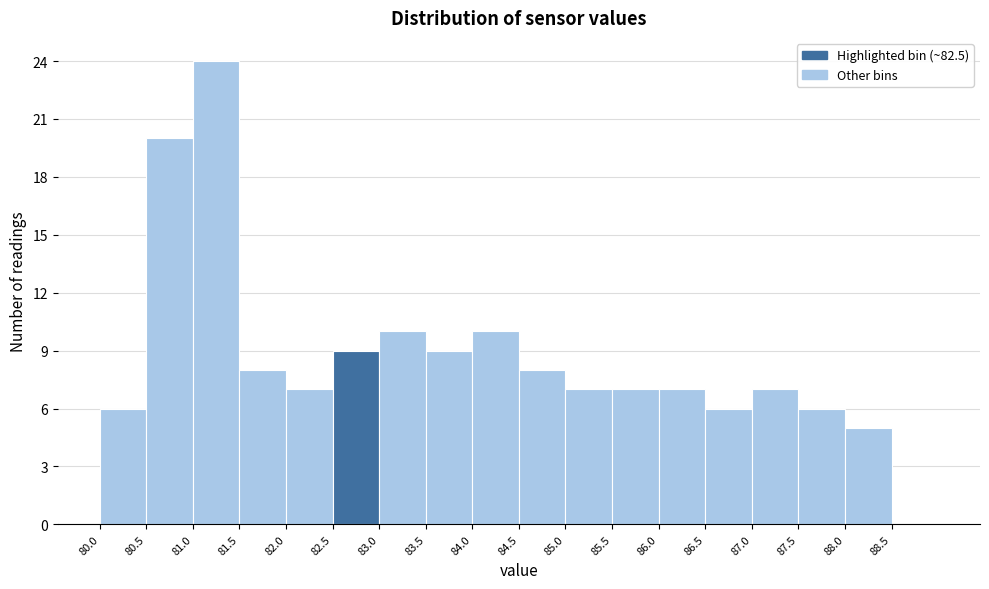

Reading left to right, list every bar in this chart as the range it spans on the x-axis followed by its height. The values are not printed on the chart, so give them approximately, as read against the axis.

80.0 to 80.5: 6
80.5 to 81.0: 20
81.0 to 81.5: 24
81.5 to 82.0: 8
82.0 to 82.5: 7
82.5 to 83.0: 9
83.0 to 83.5: 10
83.5 to 84.0: 9
84.0 to 84.5: 10
84.5 to 85.0: 8
85.0 to 85.5: 7
85.5 to 86.0: 7
86.0 to 86.5: 7
86.5 to 87.0: 6
87.0 to 87.5: 7
87.5 to 88.0: 6
88.0 to 88.5: 5
88.5 to 89.0: 0